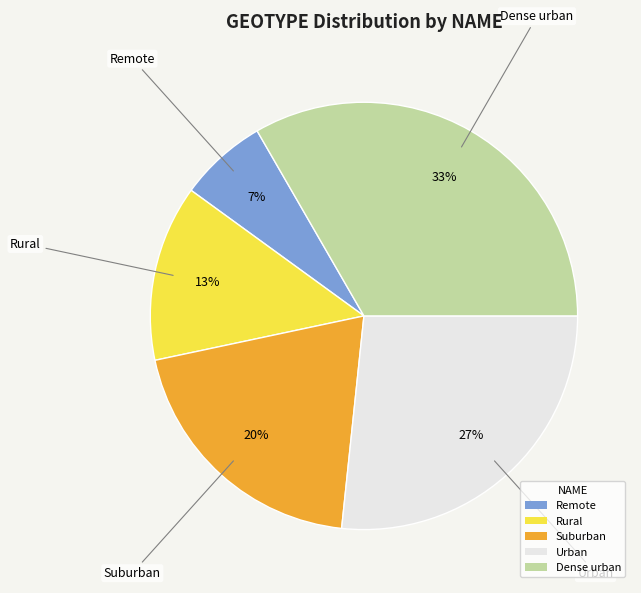

To the nearest percent, what is the average slice percentage?

20%